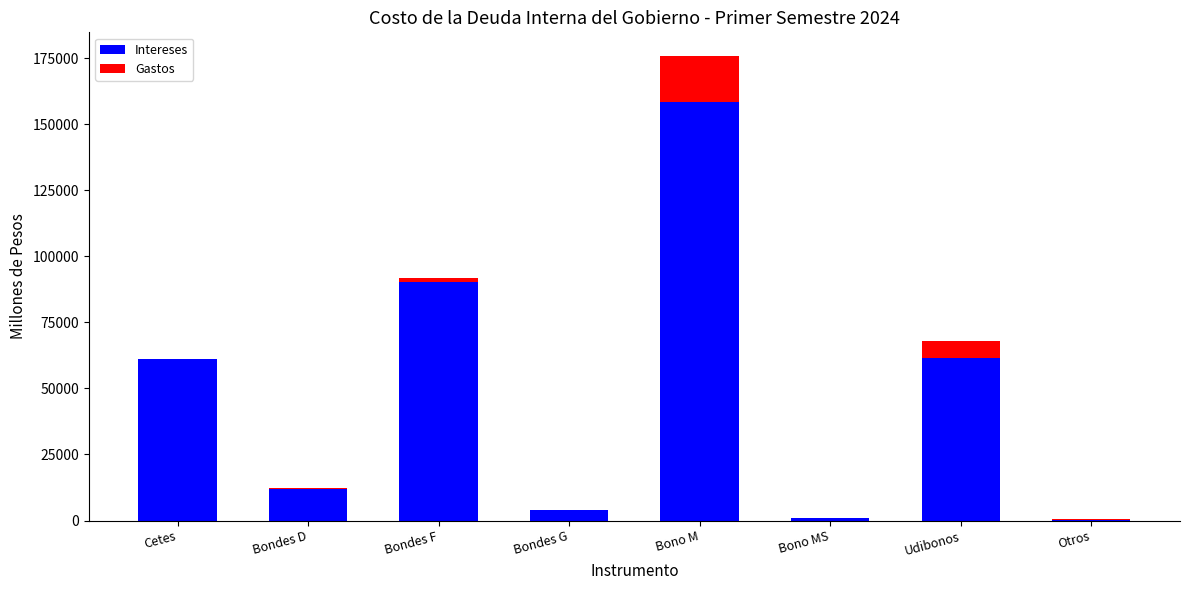

Count the number of data series in this chart.

2